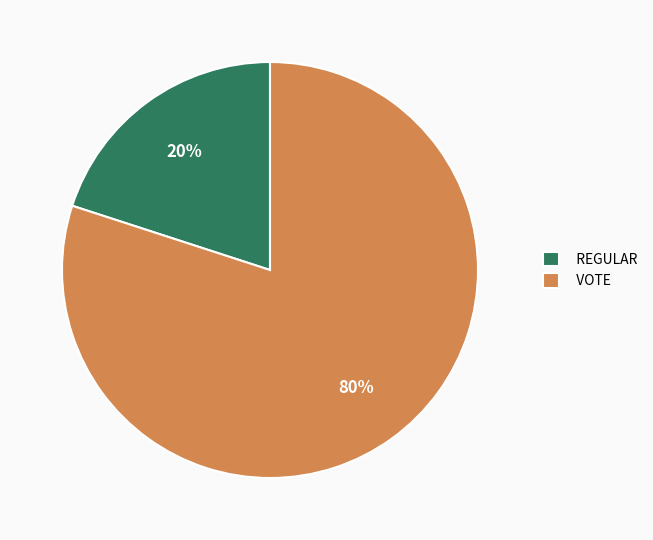

What is the ratio of the value at VOTE to the value at REGULAR?

4.0